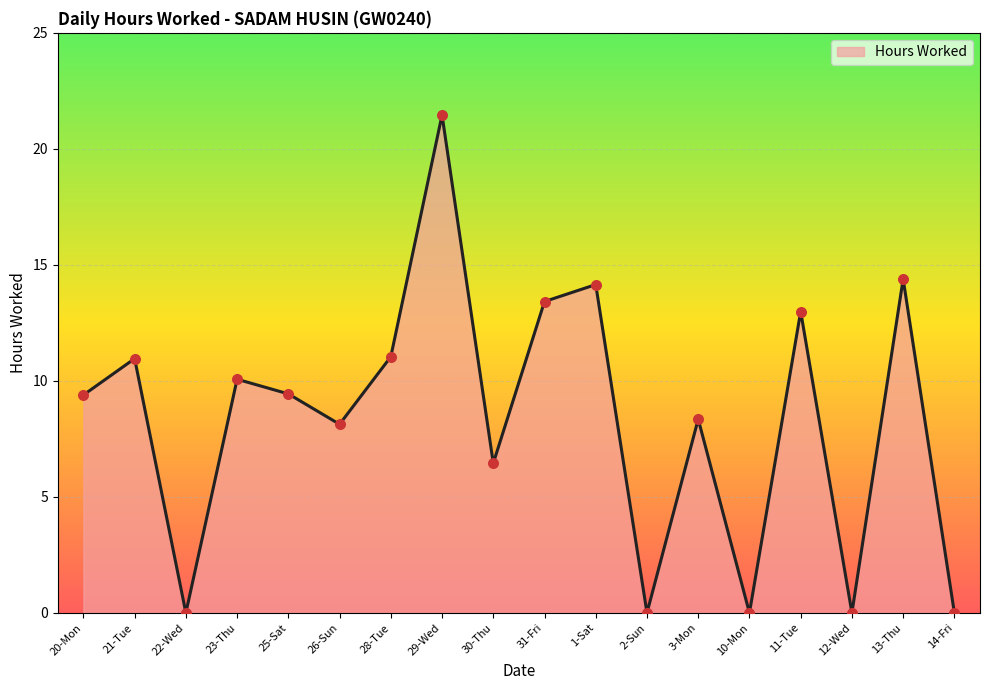

Which has a higher value, 12-Wed or 31-Fri?

31-Fri